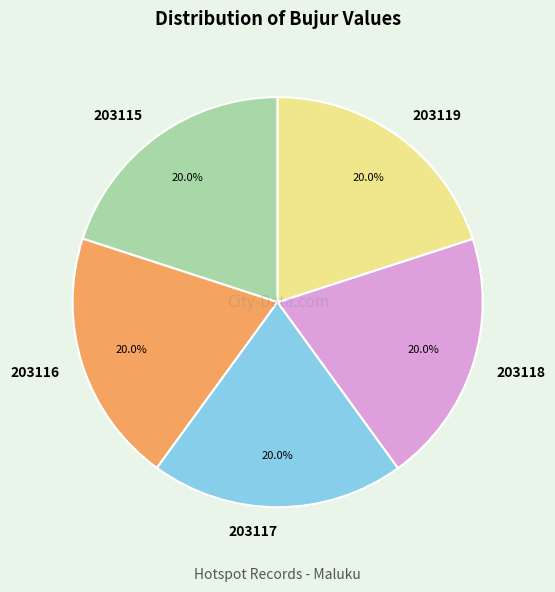

True or false: 203119 accounts for 30% of the total.

False